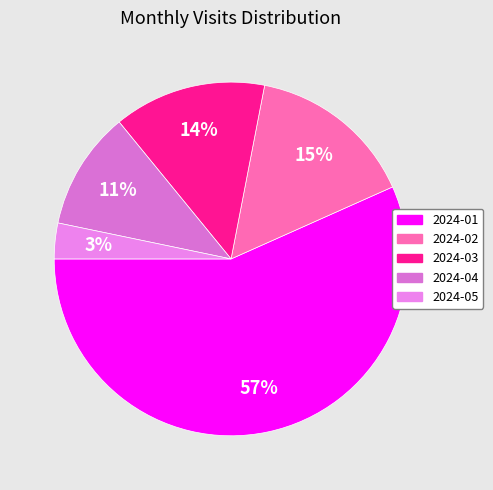

What percentage is NOT represented by 2024-01?

43.3%